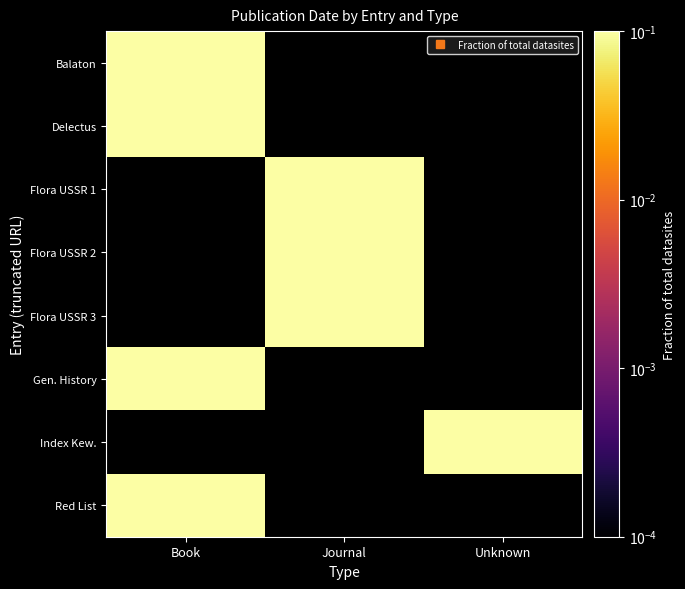

How many values in Flora USSR 2 are above zero?

1